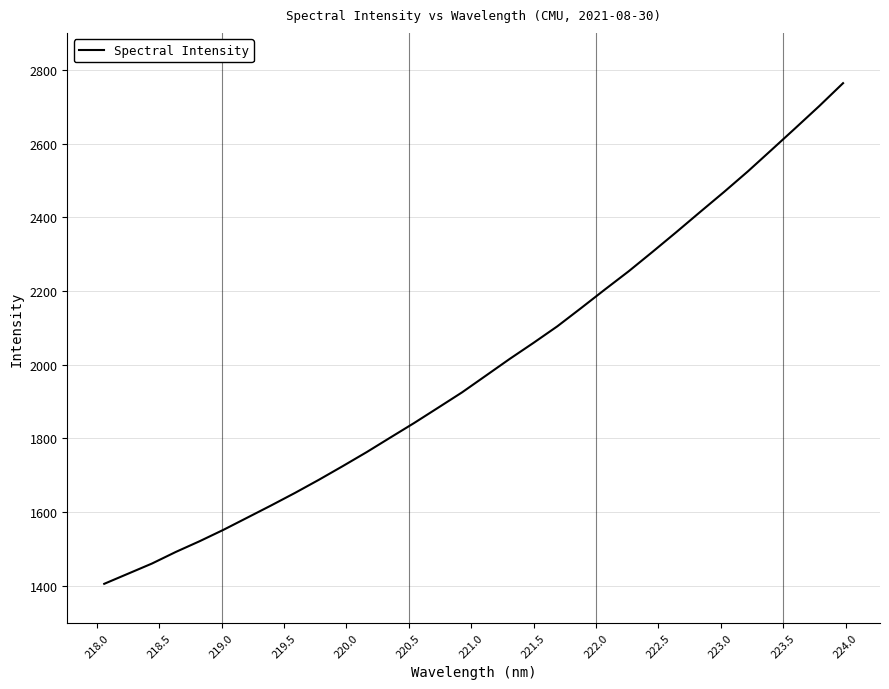

What is the greatest value displayed?

2763.6